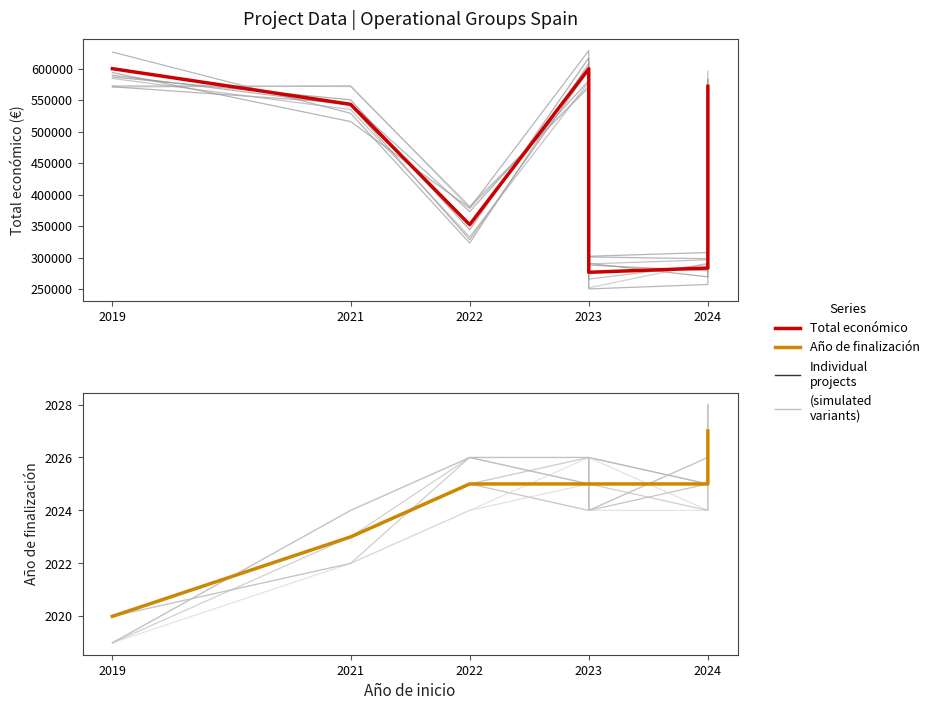

The value of Total económico at 2022 is 165952. True or false?

False